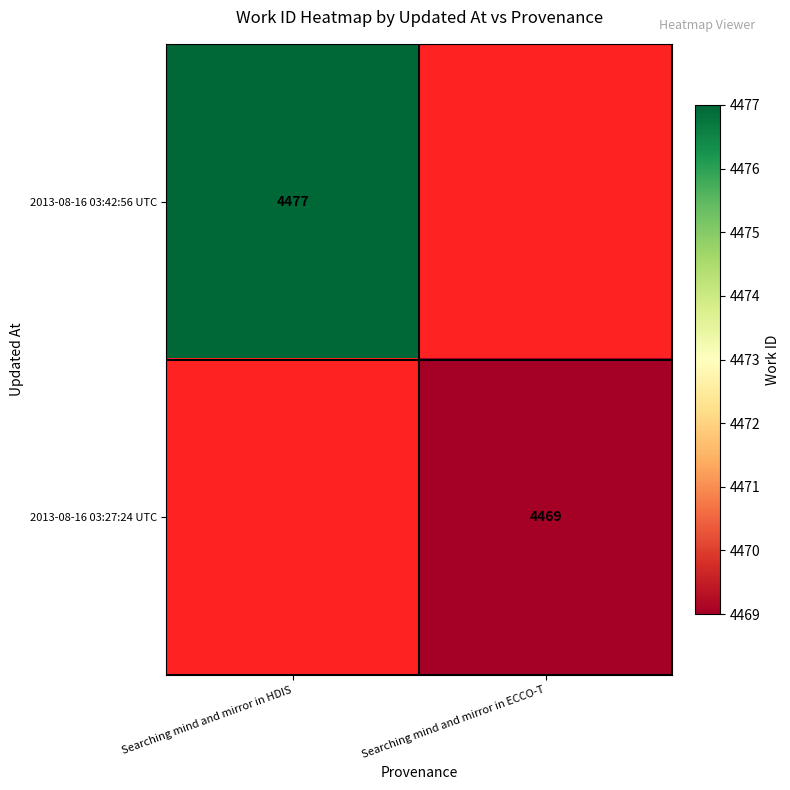

Is it true that 2013-08-16 03:42:56 UTC equals 4477 at Searching mind and mirror in HDIS?

True